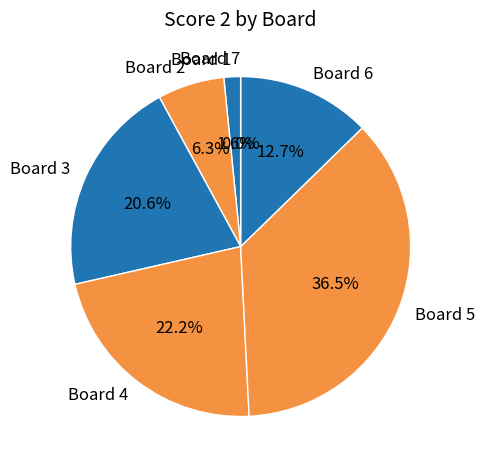

What portion of the pie excludes Board 6?

87.3%